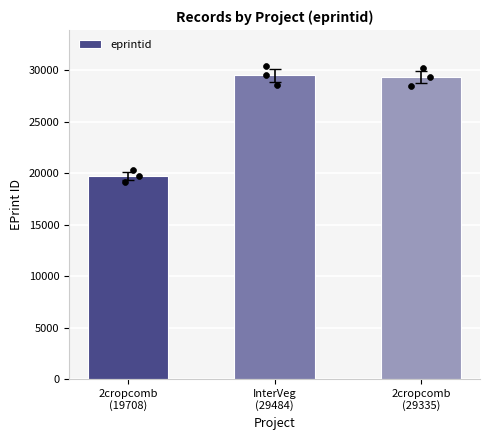

What is the change in value from InterVeg
(29484) to 2cropcomb
(29335)?

-149